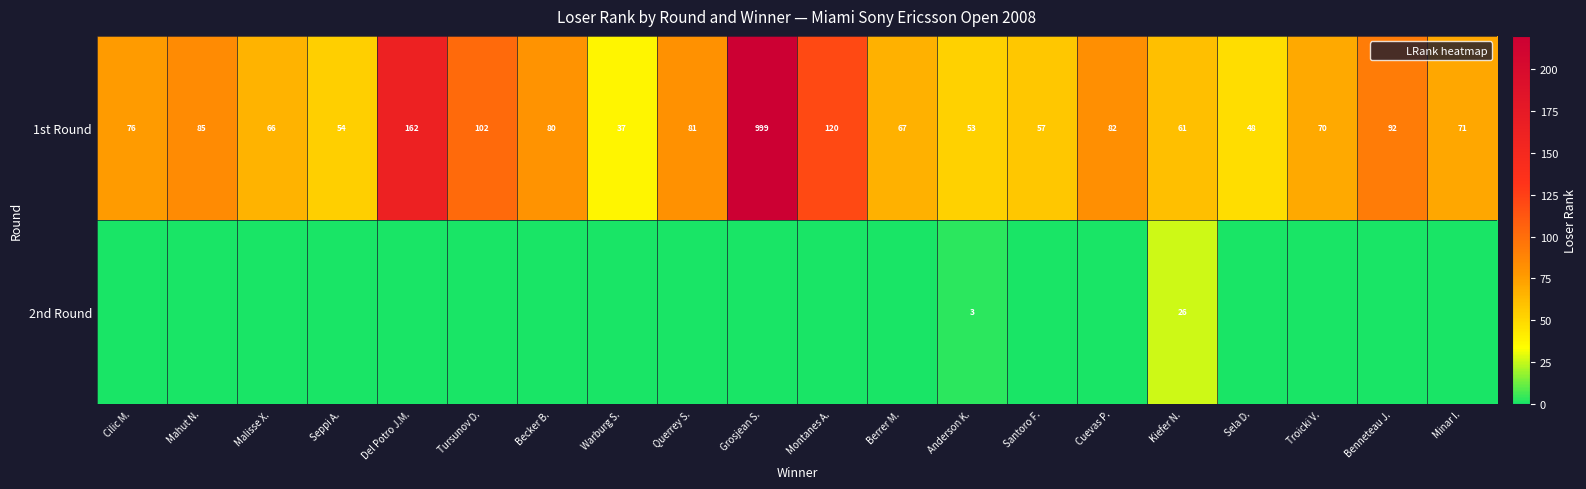

How many data points does each series have?

20